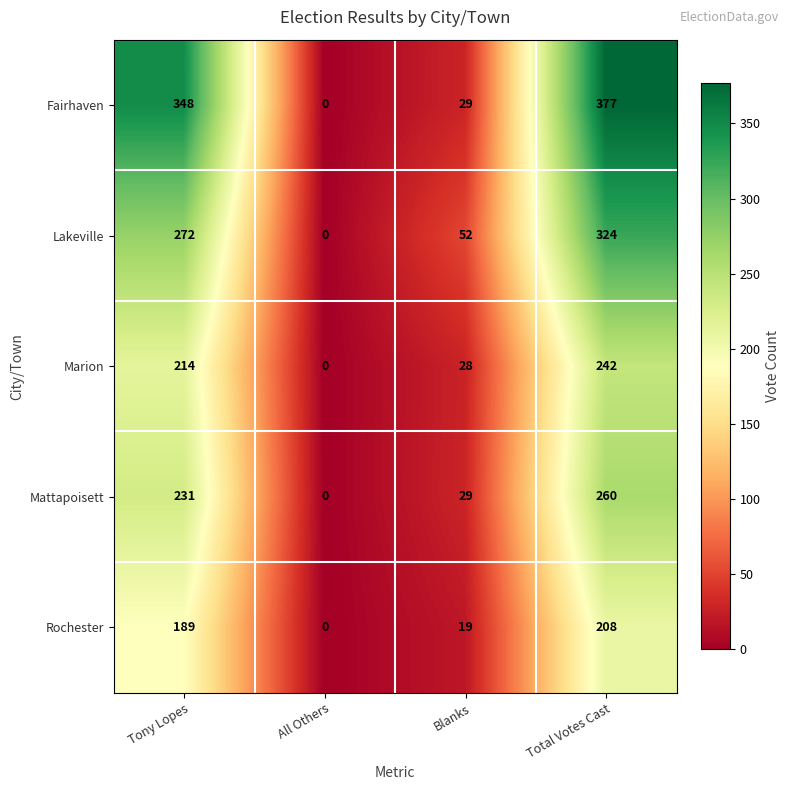

Rank the series by their maximum value, from highest to lowest.

Fairhaven, Lakeville, Mattapoisett, Marion, Rochester